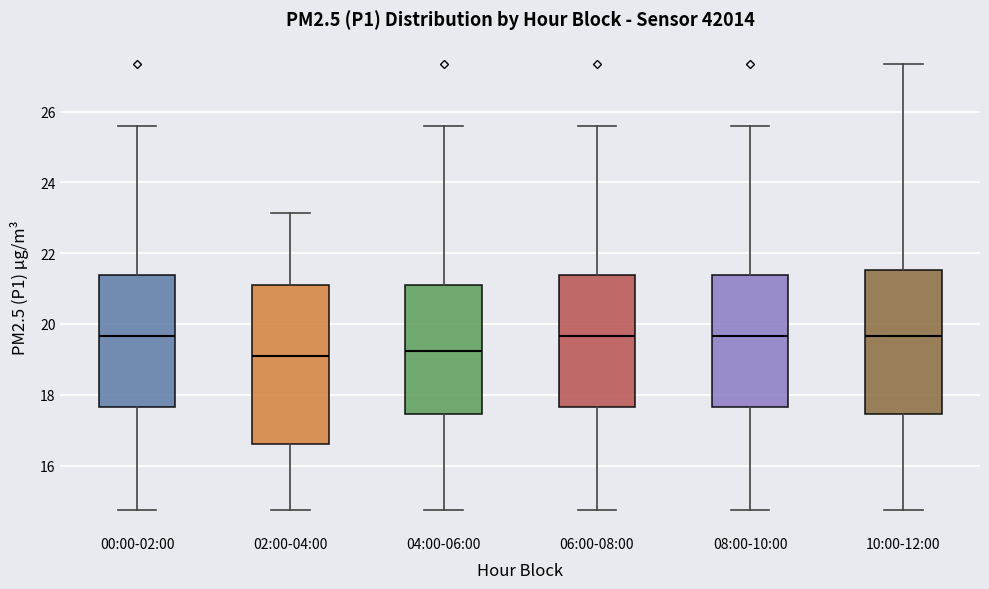

Reading left to right, transcribe this box plot: for each box, give where its median line is, the range the box spans, and where its two whiskers end, as read against the y-axis. The values are not printed on the chart, so give them approximately, as read against the axis.

00:00-02:00: median 19.6, box 17.6 to 21.4, whiskers 14.8 to 25.6
02:00-04:00: median 19.2, box 16.6 to 21.0, whiskers 14.8 to 23.2
04:00-06:00: median 19.2, box 17.4 to 21.0, whiskers 14.8 to 25.6
06:00-08:00: median 19.6, box 17.6 to 21.4, whiskers 14.8 to 25.6
08:00-10:00: median 19.6, box 17.6 to 21.4, whiskers 14.8 to 25.6
10:00-12:00: median 19.6, box 17.4 to 21.6, whiskers 14.8 to 27.4